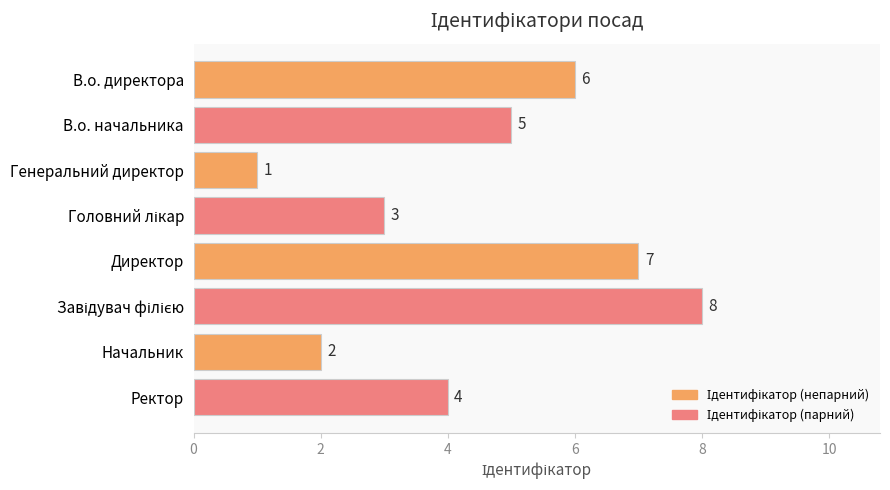

True or false: the data shows 6 at В.о. директора.

True